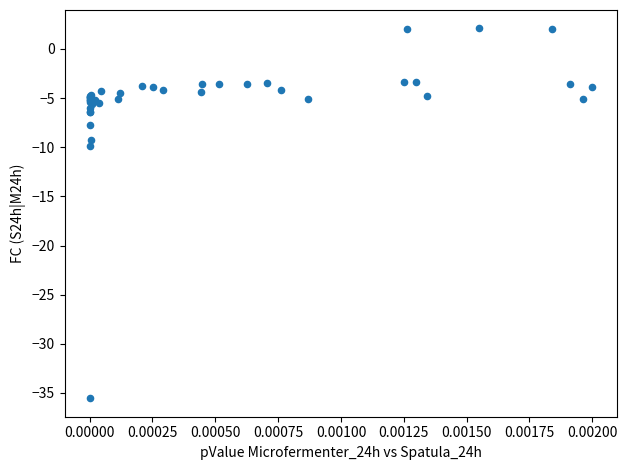

What Y value in the scatter plot is closest to -16?

-9.9